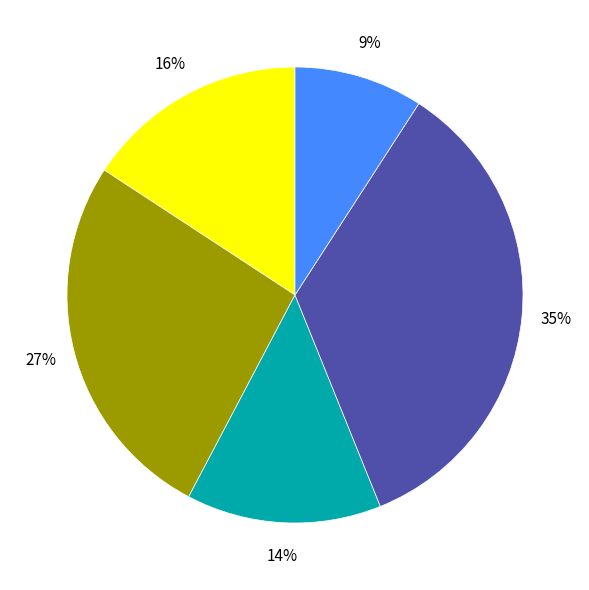

To the nearest percent, what is the difference between the largest and smallest slice percentages?

26%